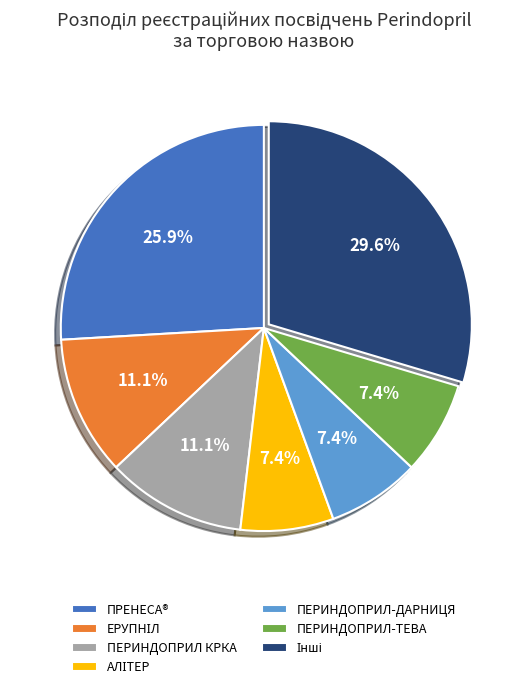

Is it true that ПЕРИНДОПРИЛ КРКА is 11% of the pie?

True